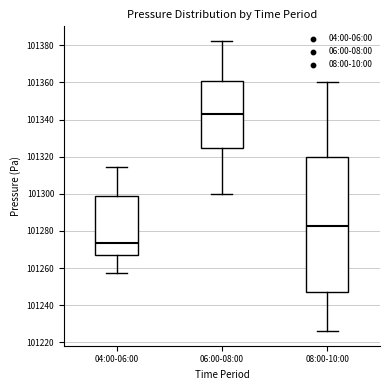

Which box's median line is the lowest?

04:00-06:00